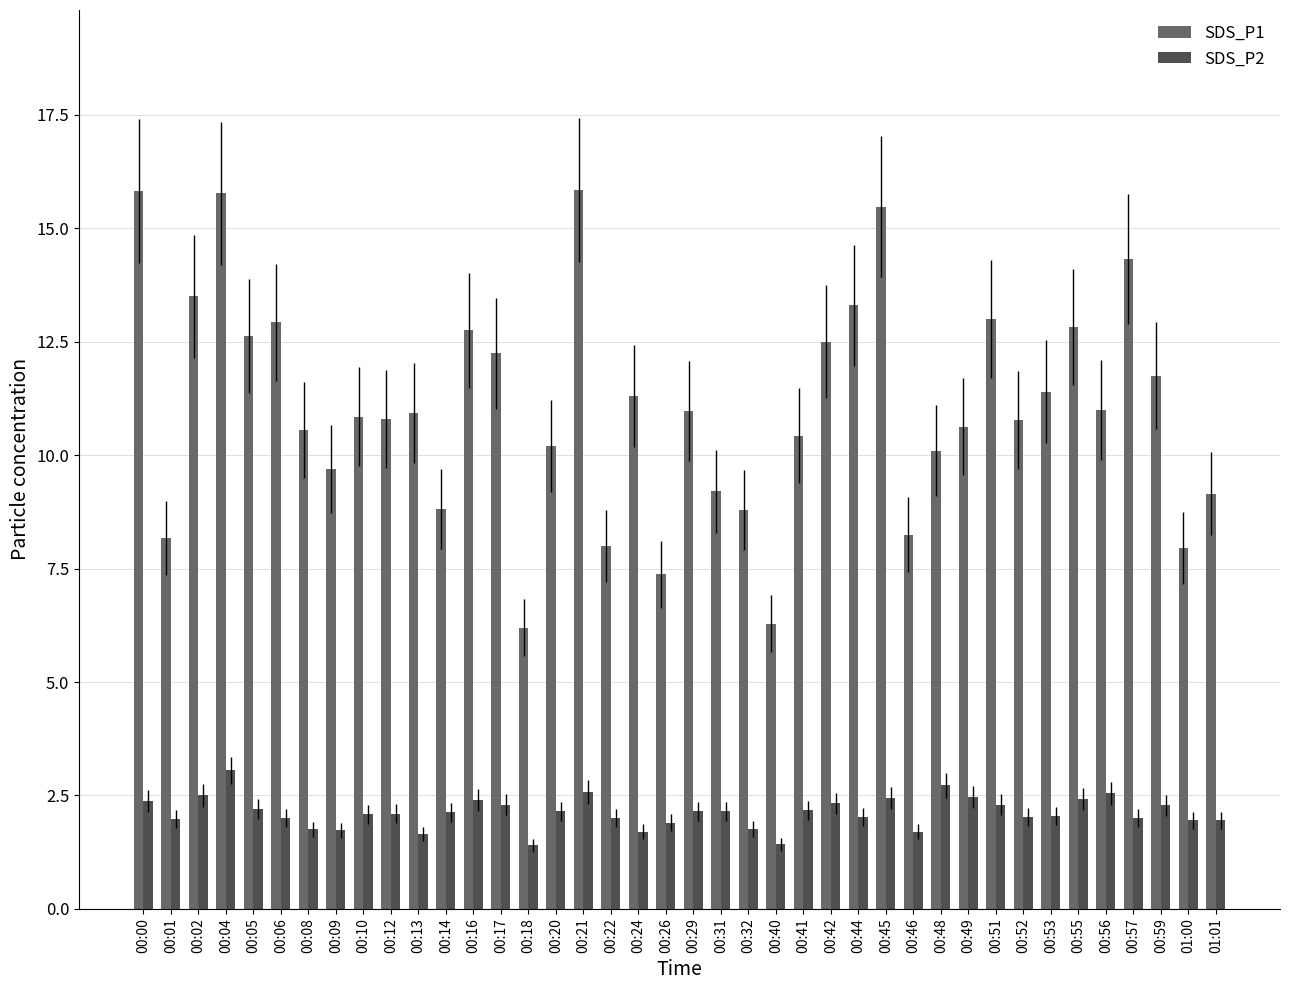

Count the number of categories in the chart.

40